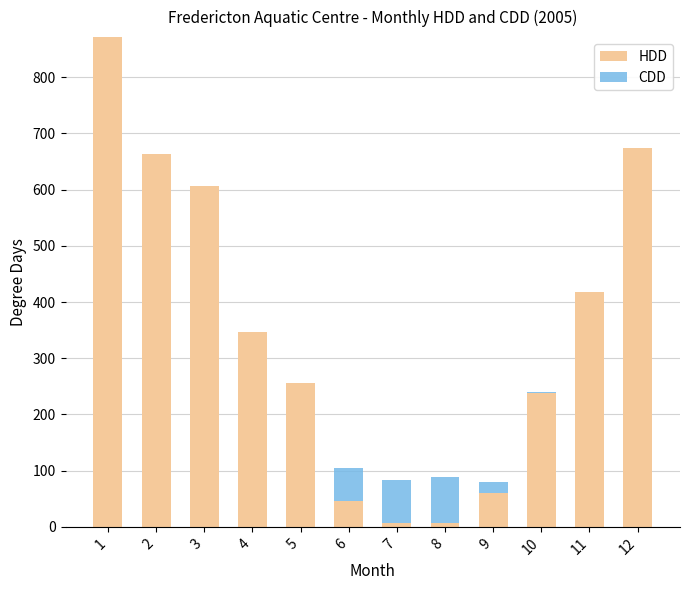

What is the highest value of the HDD series?

871.4